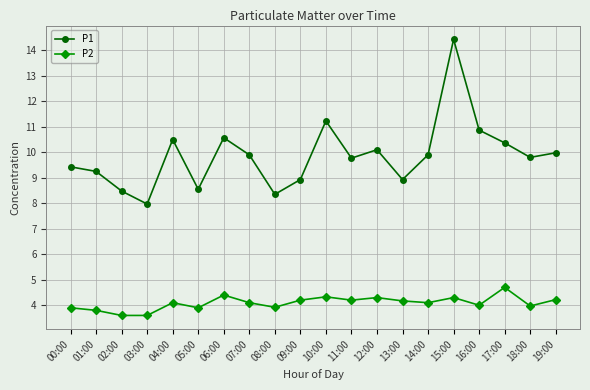

Is the value of P1 at 02:00 greater than the value of P2 at 10:00?

Yes